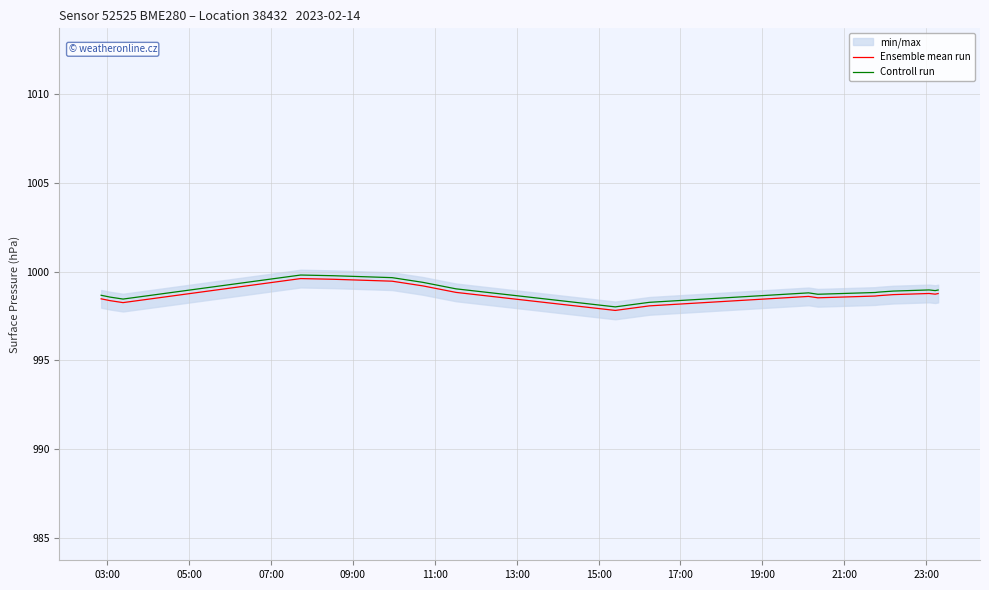

What is the maximum value for Controll run?

999.8